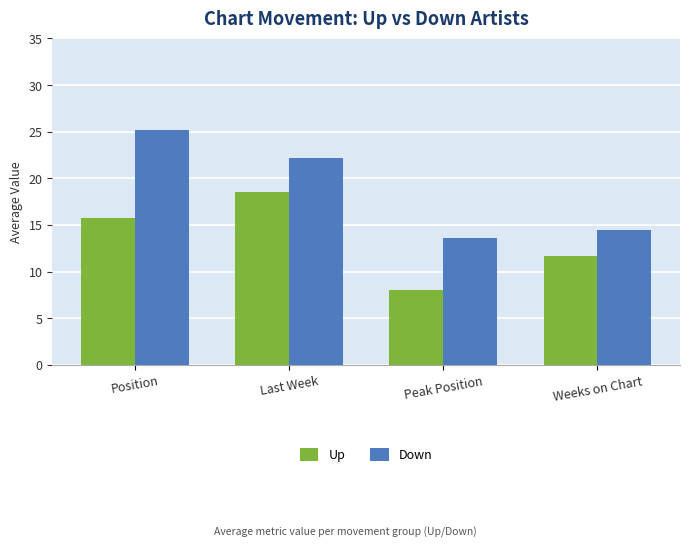

Which label corresponds to the smallest value in the chart?

Peak Position